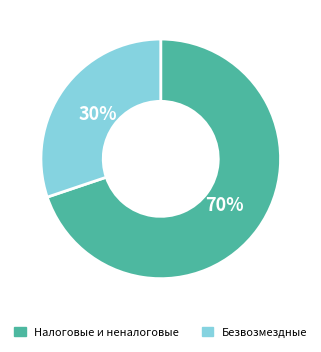

Count the number of slices in the pie.

2